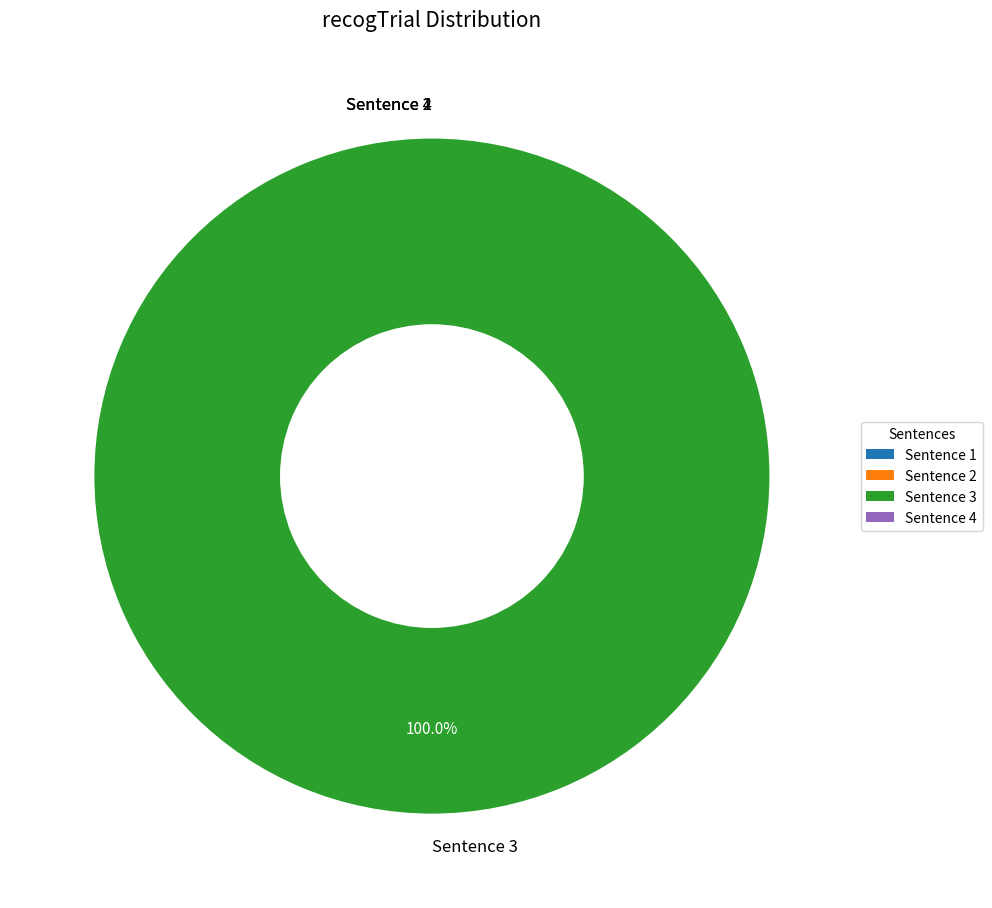

Is This is sentence 4 of story x. the majority of the pie?

No